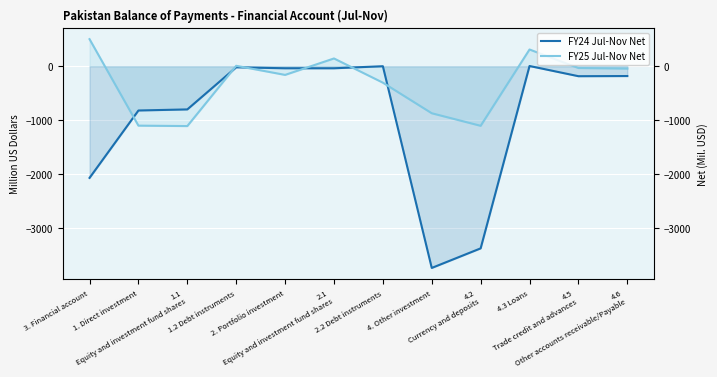

How many data points does each series have?

12